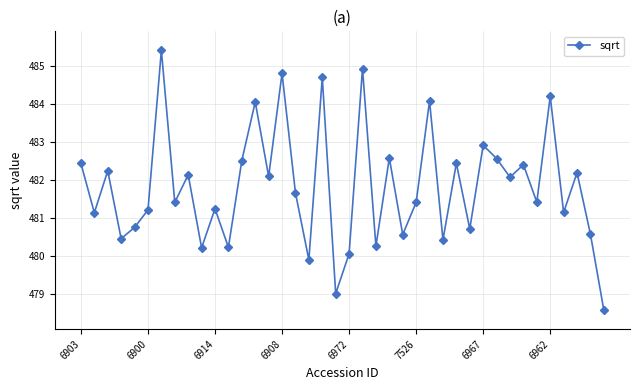

What is the maximum value shown in the chart?

485.4